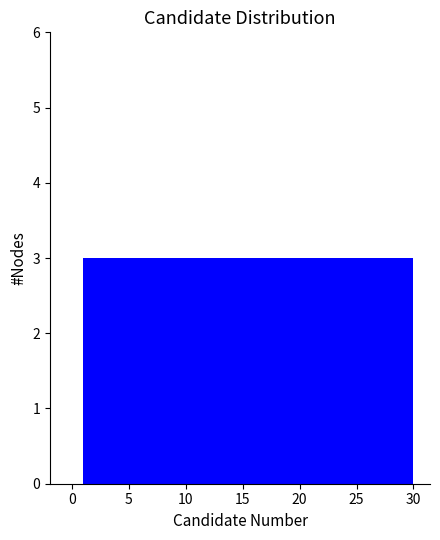

Reading left to right, transcribe this chart: for each bar, give the range it covers on the x-axis and its height. Neither the bar edges nor the heights are printed on the chart, so give them approximately, as read against the axes.

1.0 to 3.9: 3
3.9 to 6.8: 3
6.8 to 9.7: 3
9.7 to 12.6: 3
12.6 to 15.5: 3
15.5 to 18.4: 3
18.4 to 21.3: 3
21.3 to 24.2: 3
24.2 to 27.1: 3
27.1 to 30.0: 3